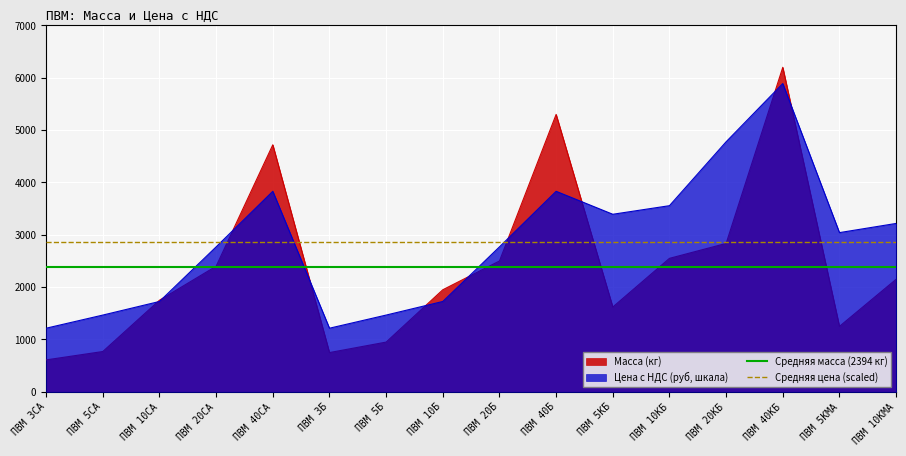

The Средняя масса (2394 кг) series shows 2394.1 at ПВМ 3СА. True or false?

True